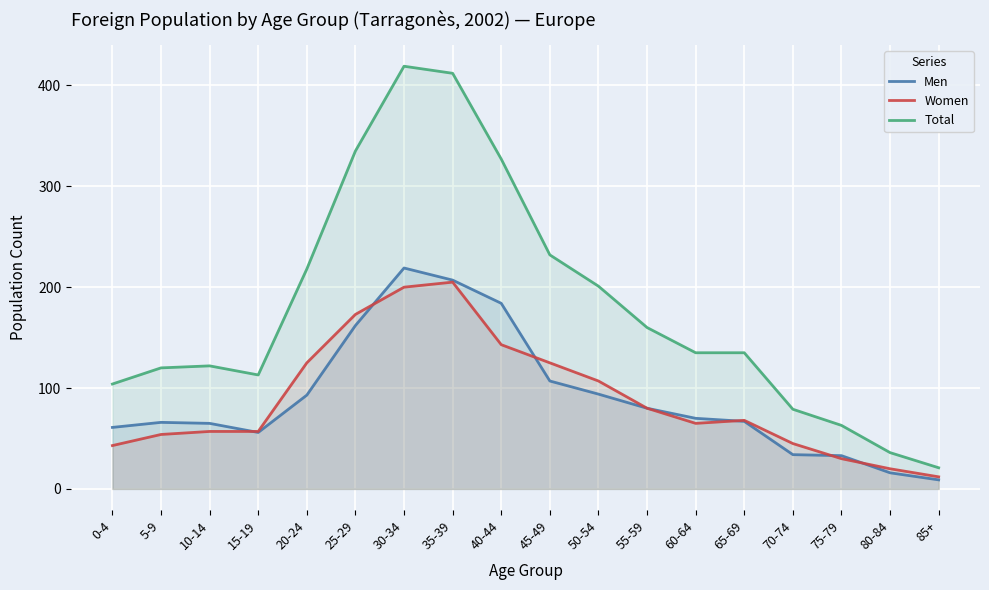

What is the sum of the Total values at 80-84 and 0-4?

140